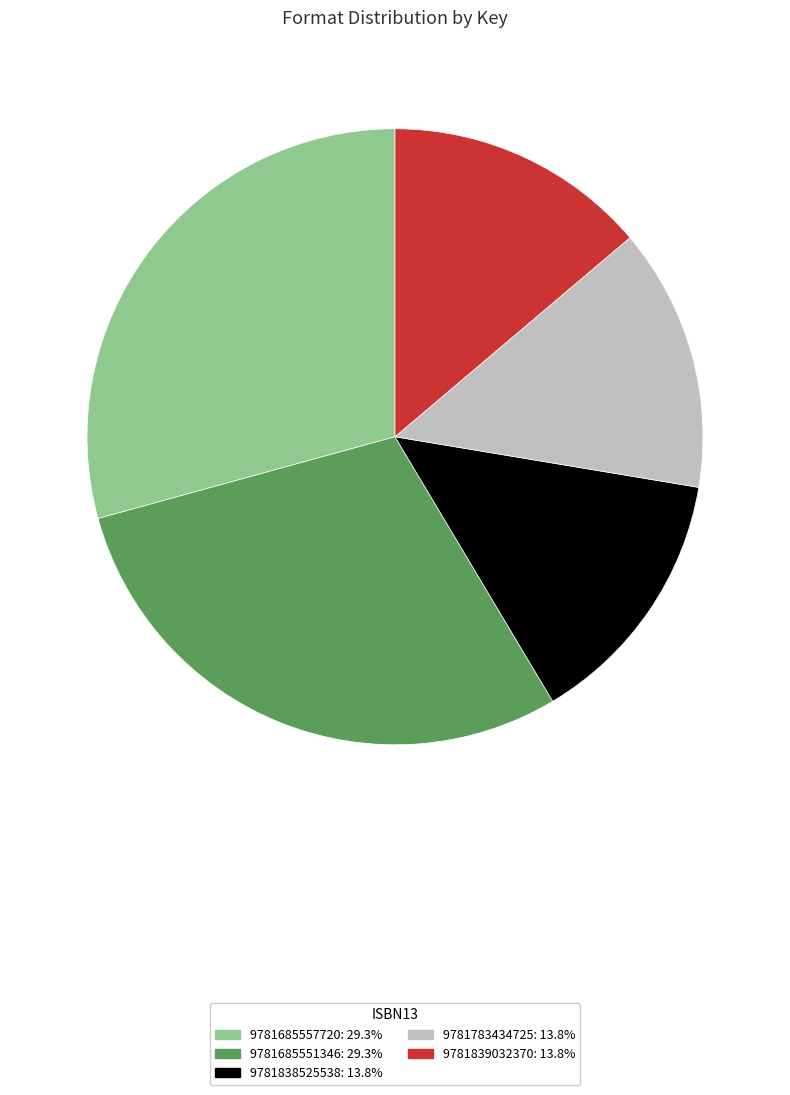

Count the number of slices in the pie.

5